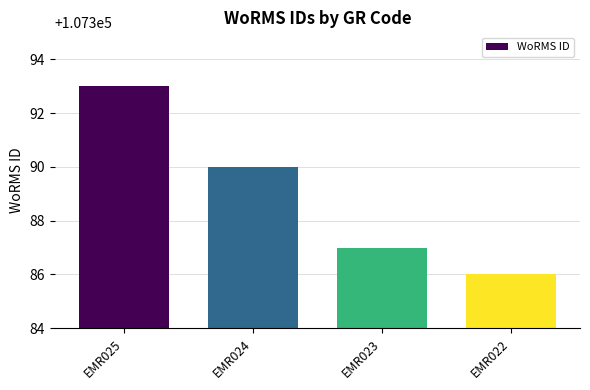

What is the value of the 4th bar from the left?

107386